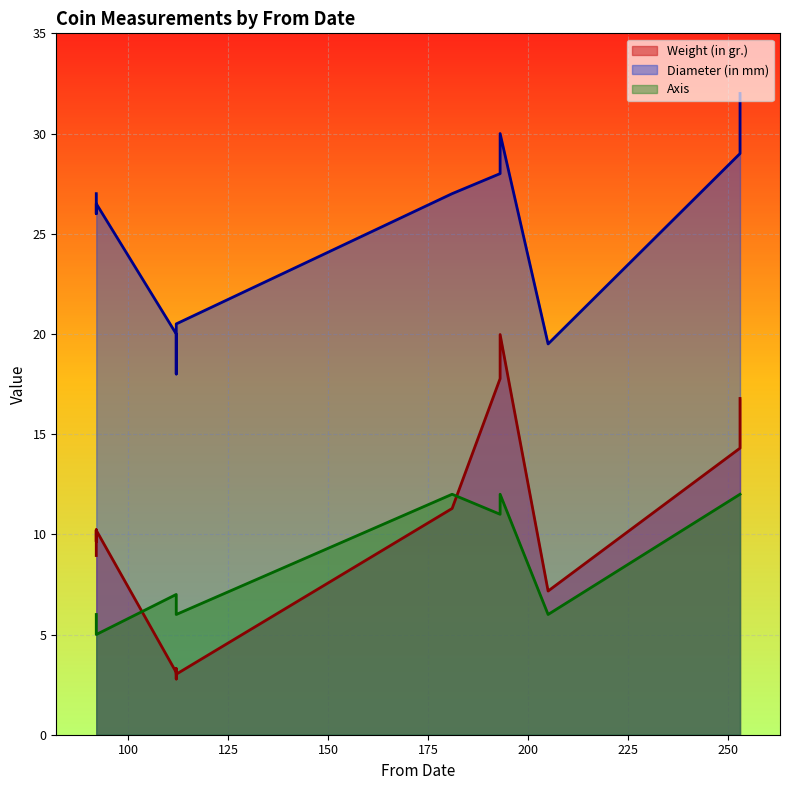

The Diameter (in mm) series shows 32.6 at 205. True or false?

False